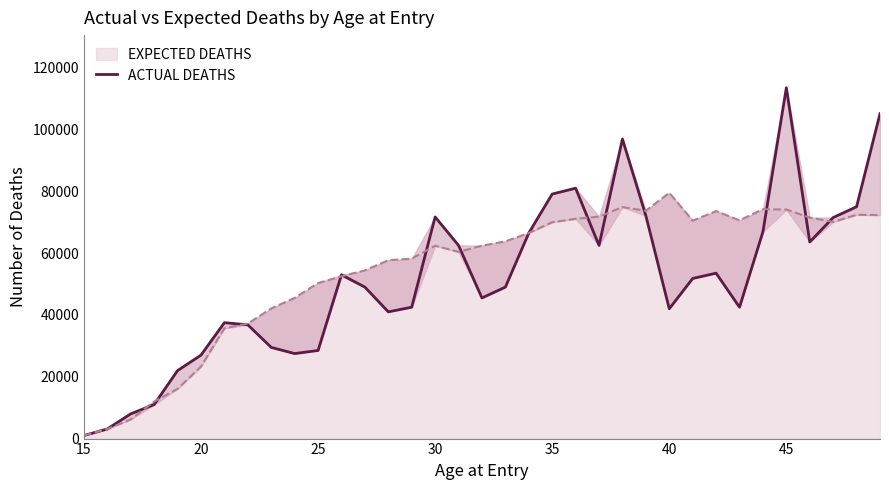

How many lines are shown in the chart?

1